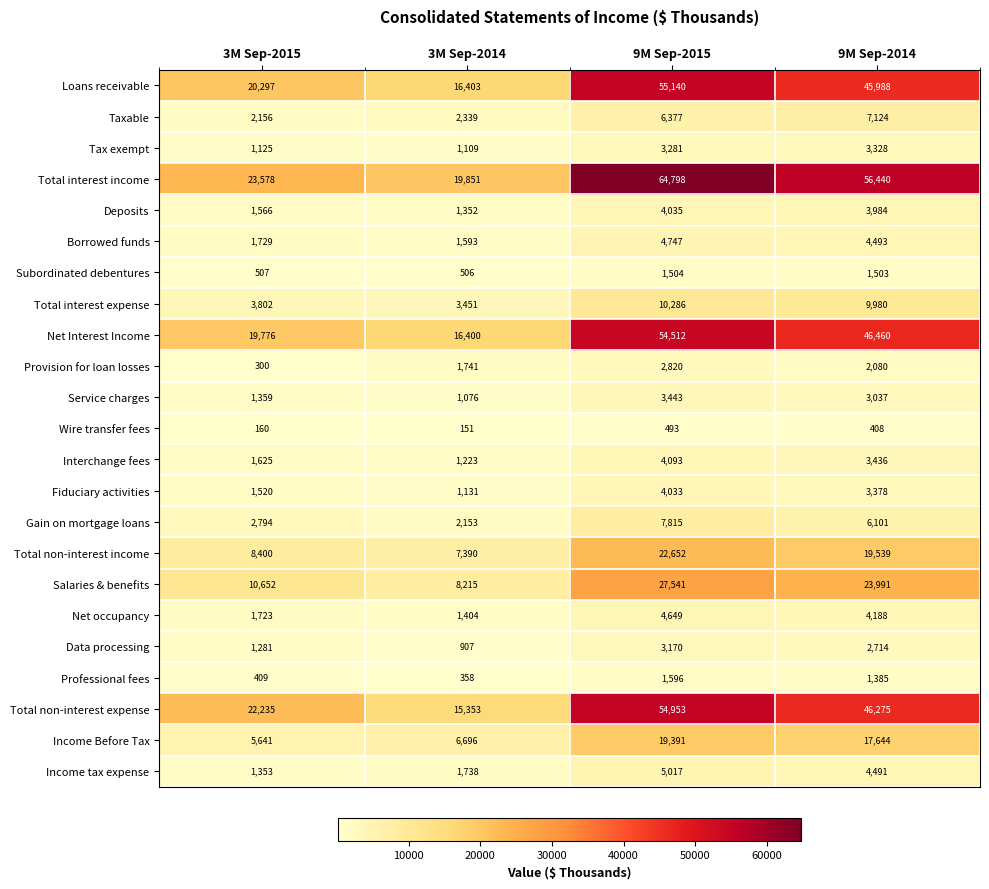

At which label is Loans receivable closest to 35771?

9M Sep-2014